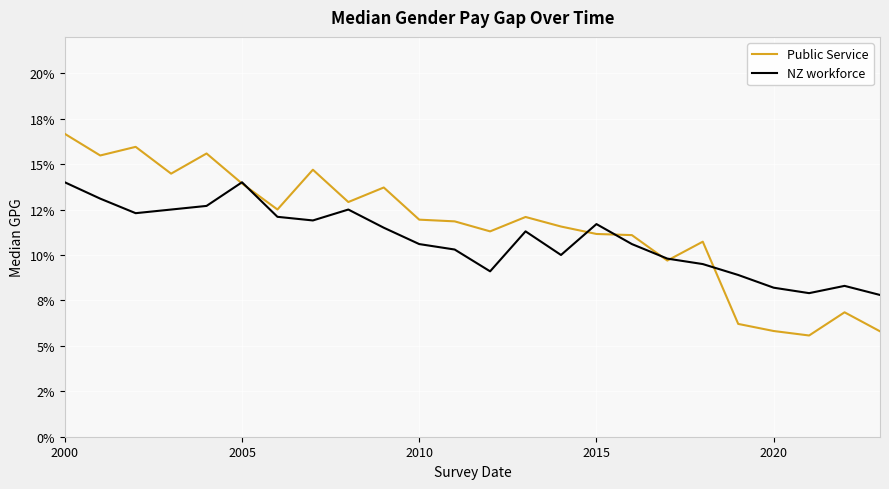

What is the greatest value displayed?

0.2